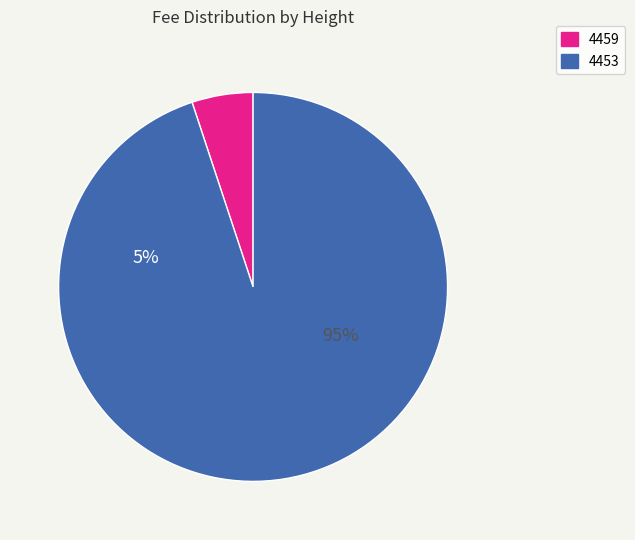

How many slices are in this pie chart?

2